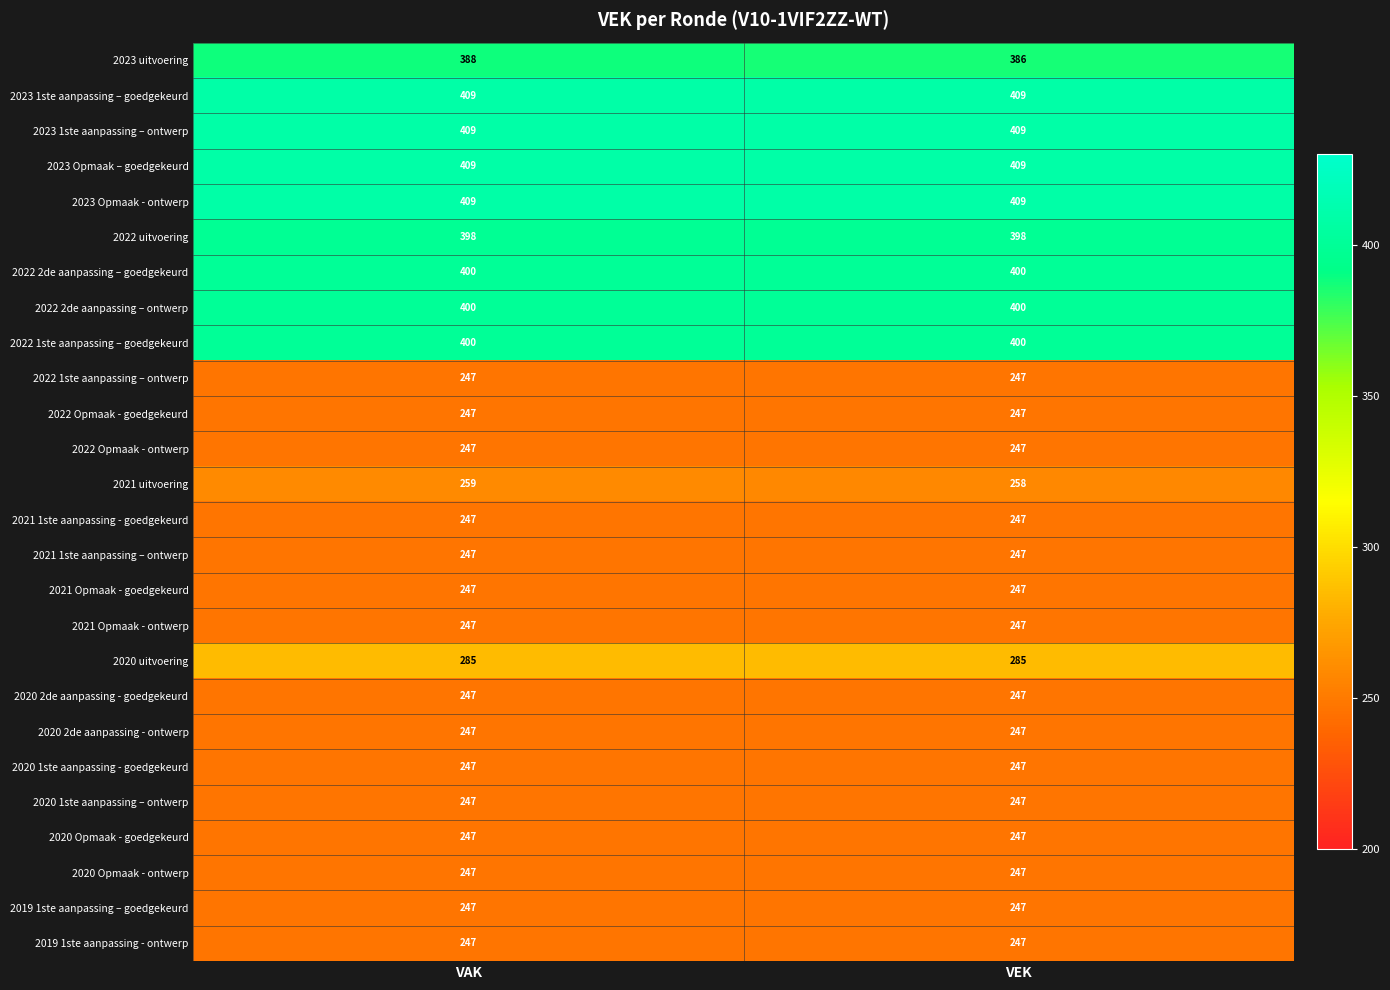

True or false: 2021 Opmaak - goedgekeurd has a value of 247 at VEK.

True